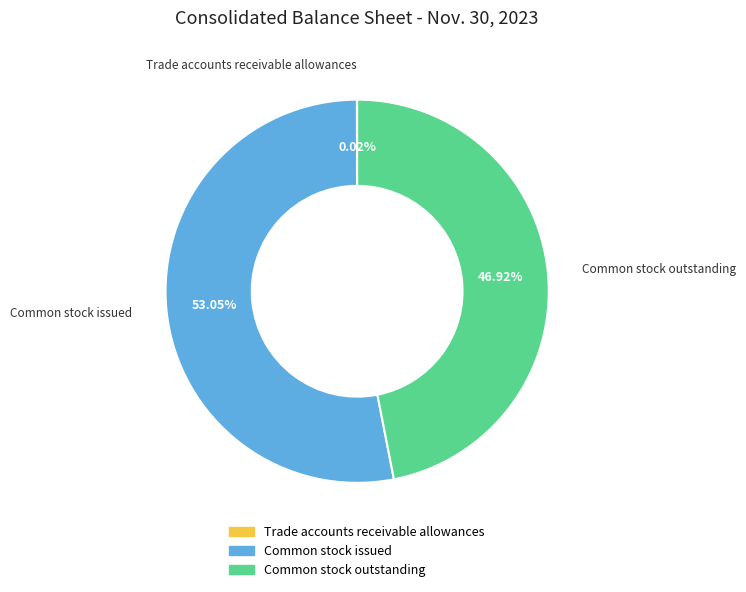

Which slice is the largest?

Common stock issued